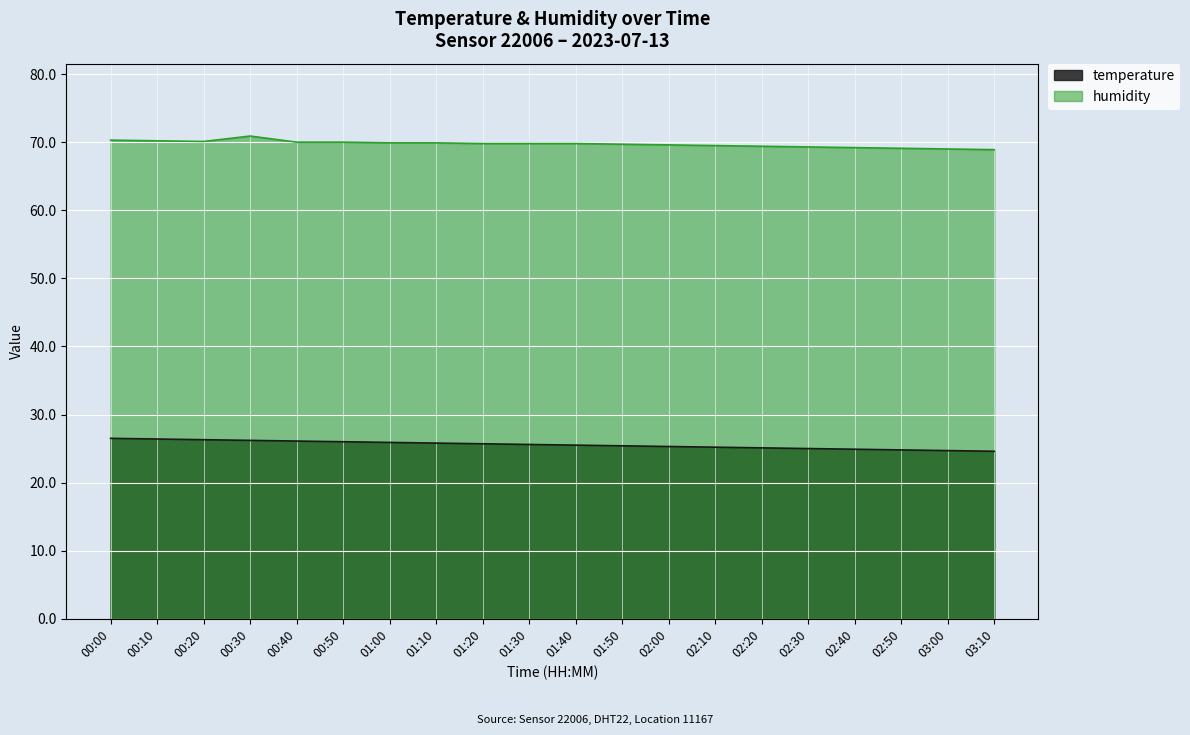

List the labels in order of humidity value, smallest first.

03:10, 03:00, 02:50, 02:40, 02:30, 02:20, 02:10, 02:00, 01:50, 01:20, 01:30, 01:40, 01:00, 01:10, 00:40, 00:50, 00:20, 00:10, 00:00, 00:30